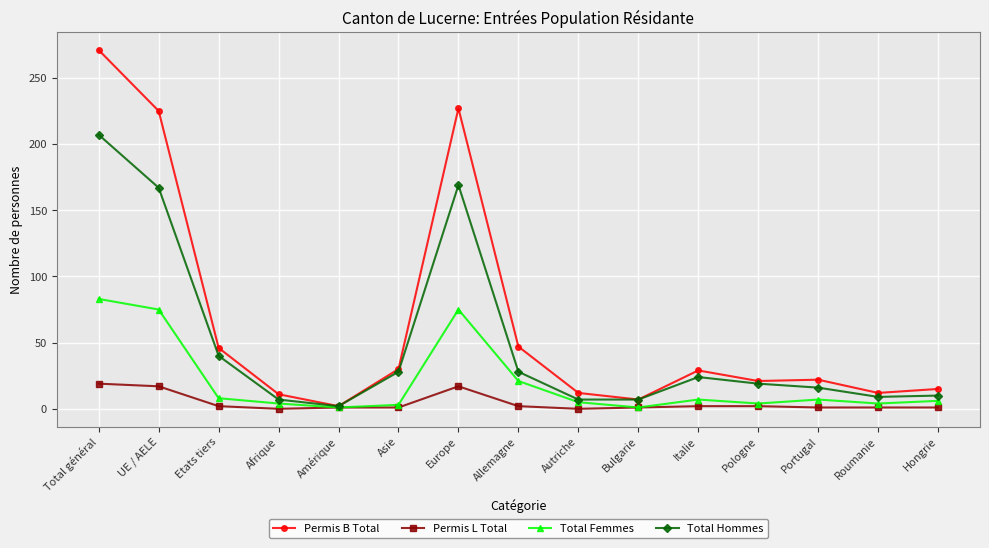

Between Amérique and Allemagne, which series saw the biggest shift?

Permis B Total